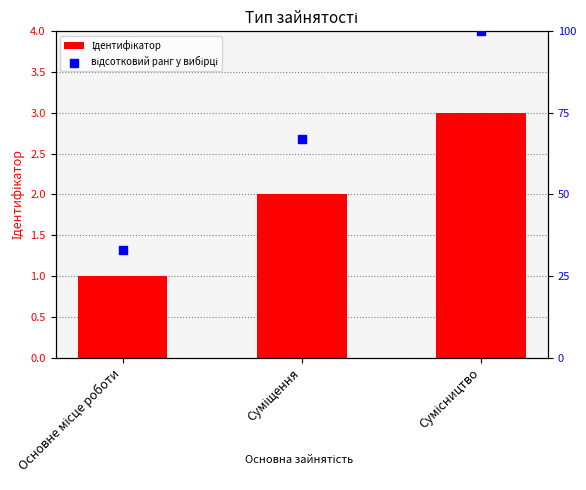

Is the value of відсотковий ранг у вибірці at Сумісництво greater than the value of Ідентифікатор at Основне місце роботи?

Yes